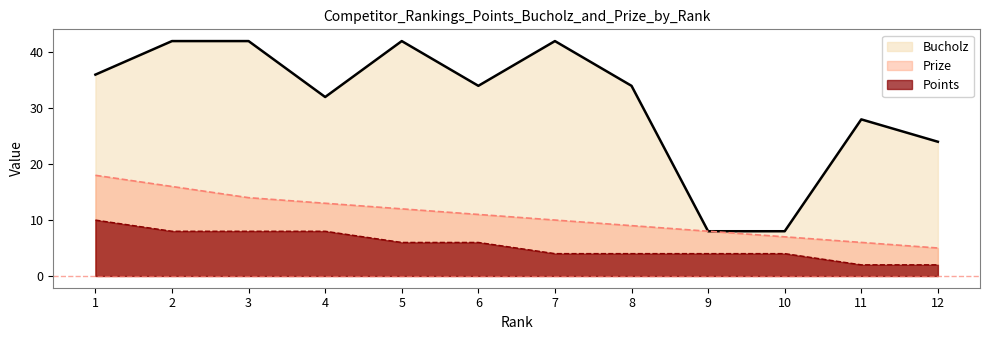

What is the sum of all Bucholz values?

372